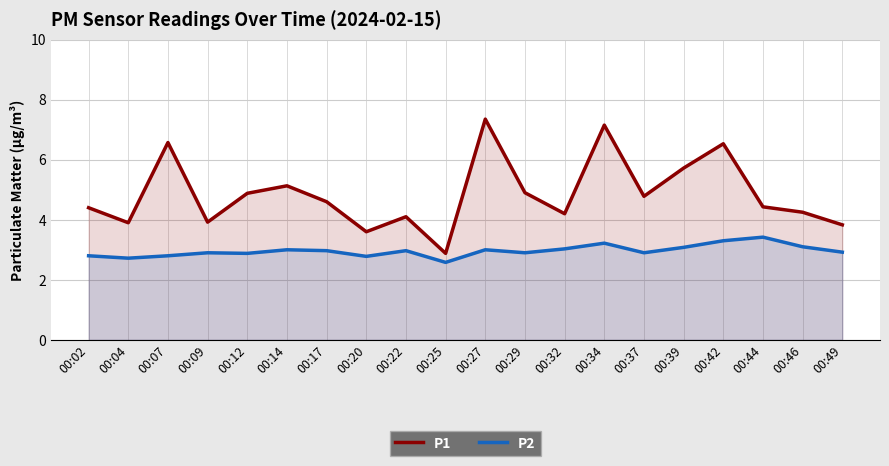

Reading left to right, transcribe all the data shown in this chart.

P1: 4.4	3.9	6.6	3.9	4.9	5.1	4.6	3.6	4.1	2.9	7.3	4.9	4.2	7.2	4.8	5.7	6.5	4.4	4.2	3.8
P2: 2.8	2.7	2.8	2.9	2.9	3.0	3.0	2.8	3.0	2.6	3.0	2.9	3.0	3.2	2.9	3.1	3.3	3.4	3.1	2.9